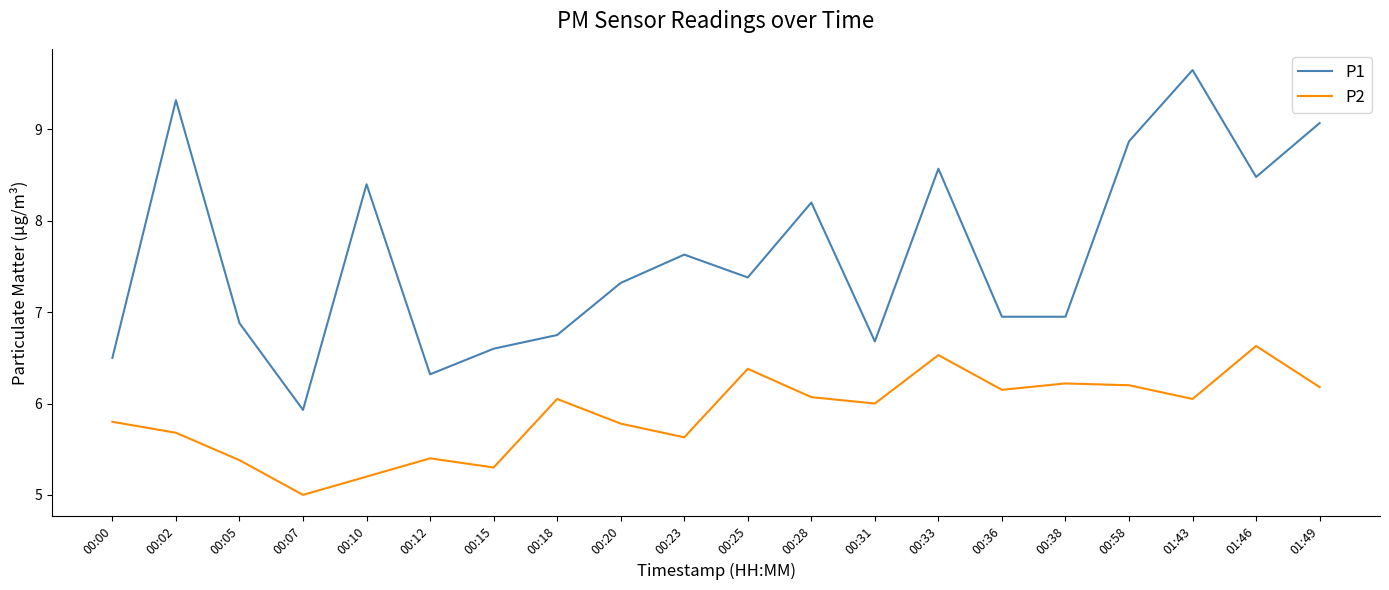

What position from the right is 01:49?

1